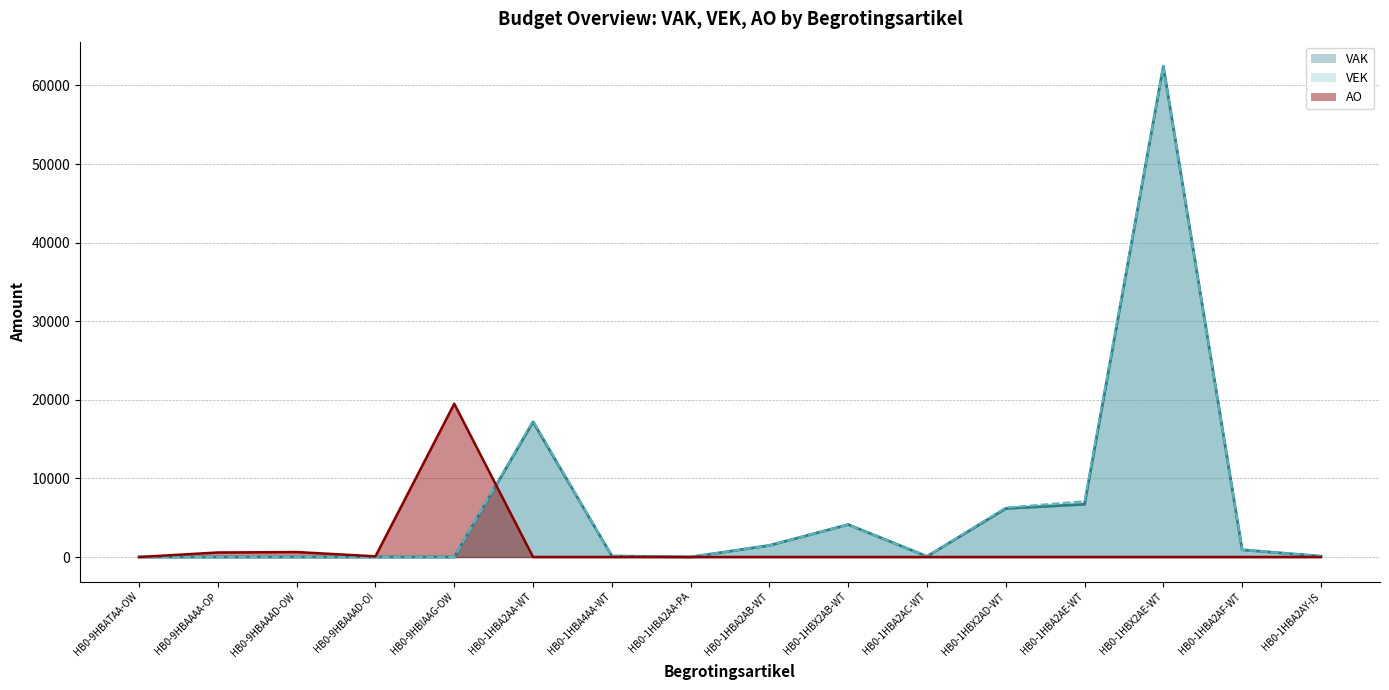

How many intersections are there between VEK and AO?

1